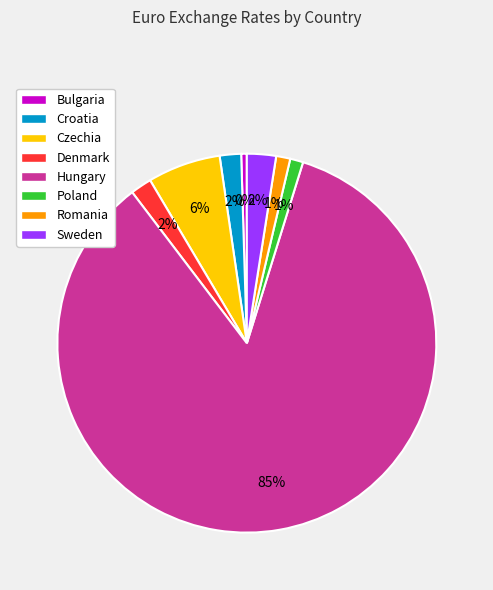

How many segments does this pie chart have?

8